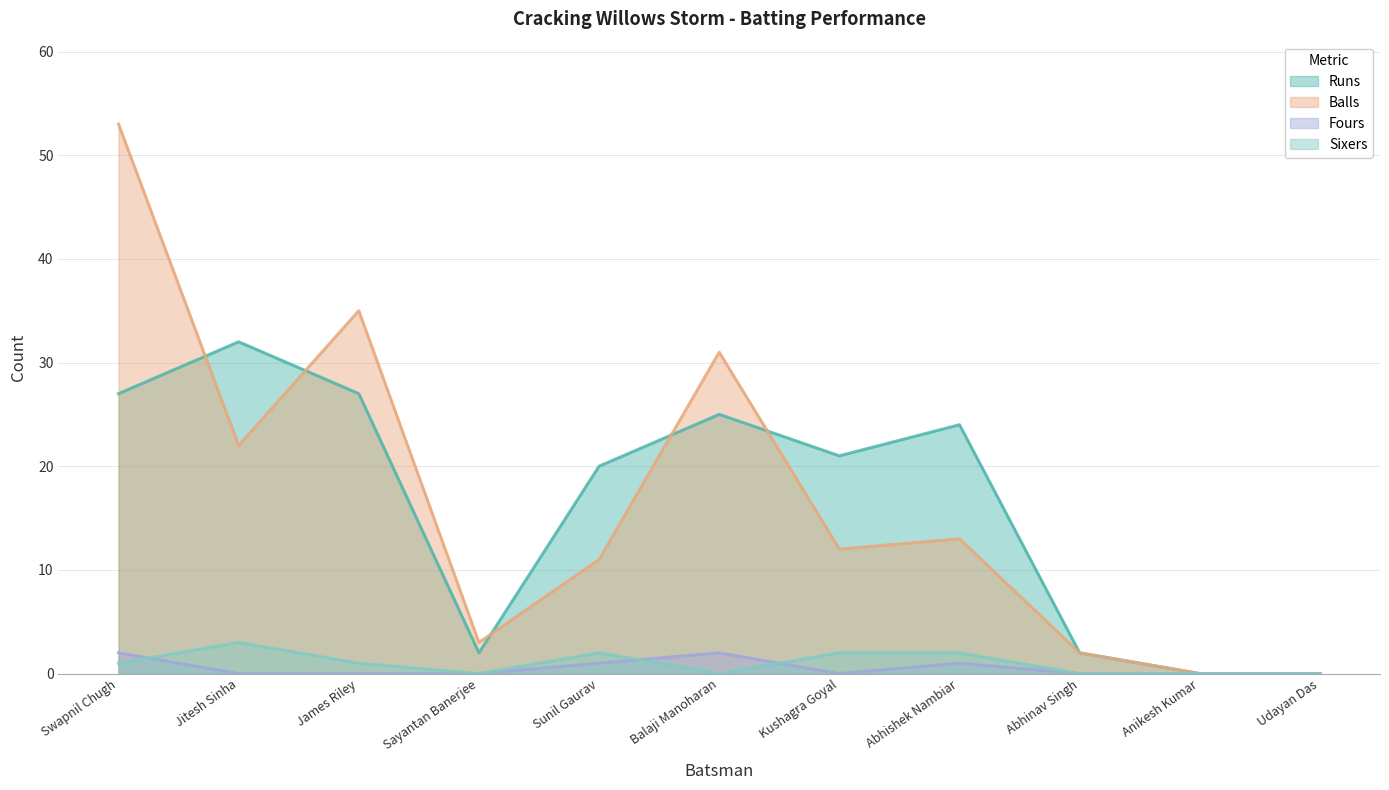

Is the value of Runs at Kushagra Goyal greater than the value of Sixers at Kushagra Goyal?

Yes